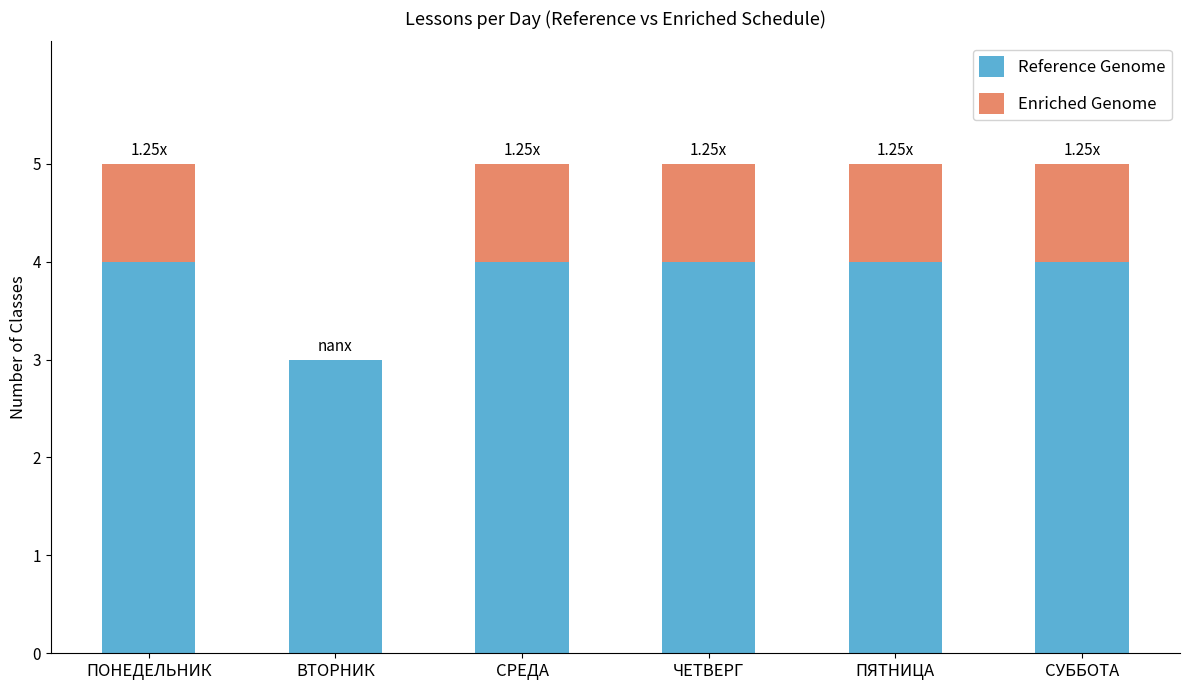

What is the total value across all series at ПЯТНИЦА?

5